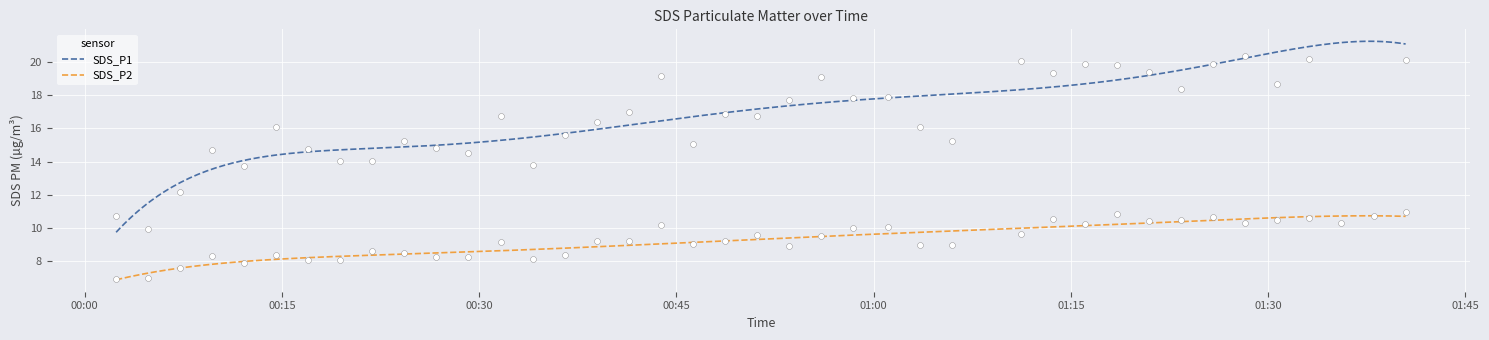

What are all the series names shown in the legend?

SDS_P1, SDS_P2